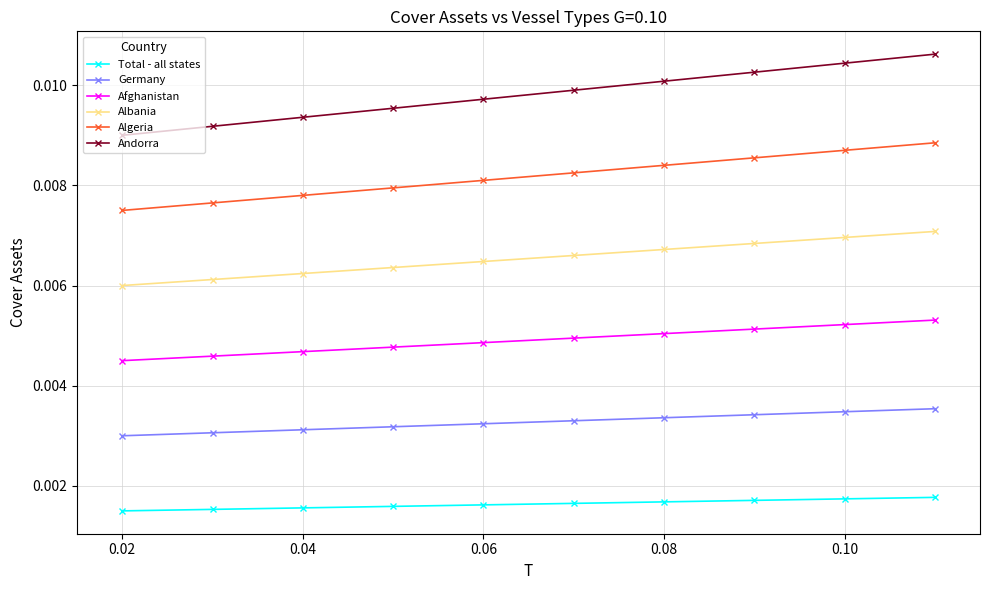

Is this an area chart (filled region under the line)?

No